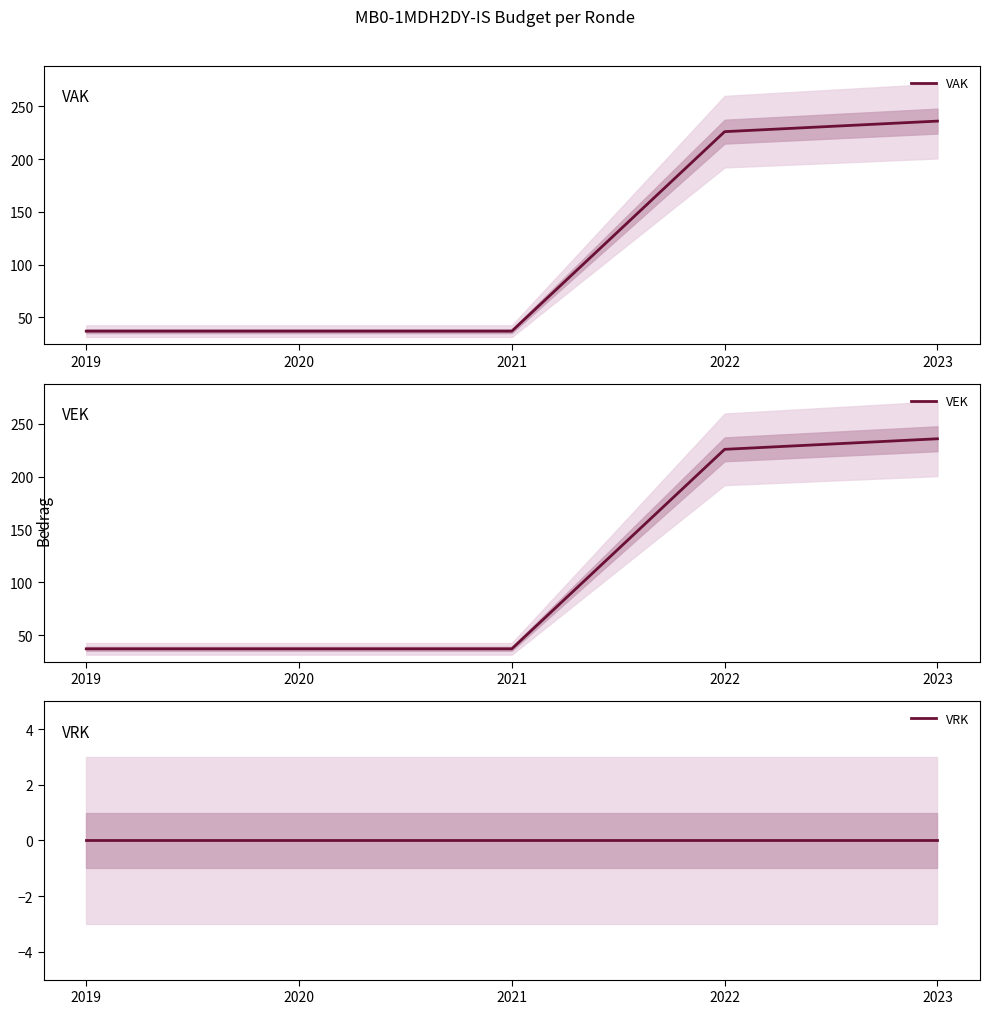

True or false: VAK has more than 0 points higher than both neighbors.

False